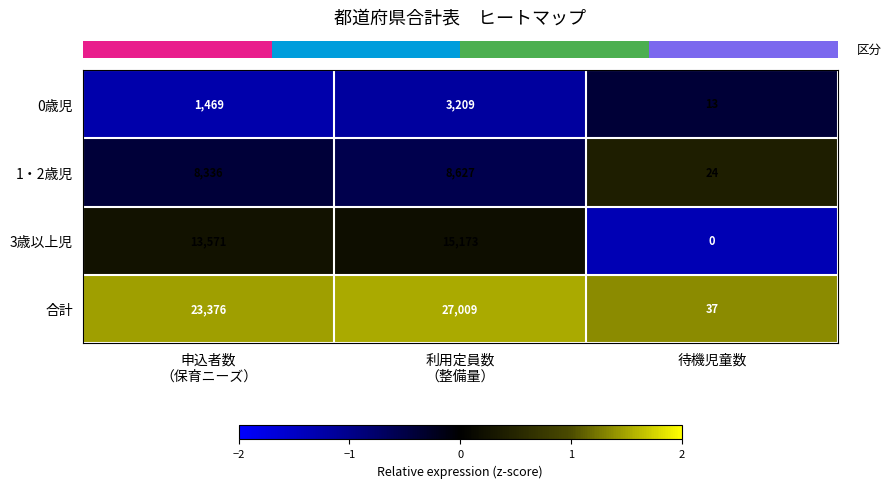

What is the difference between the highest and lowest values at 利用定員数
（整備量）?

23800